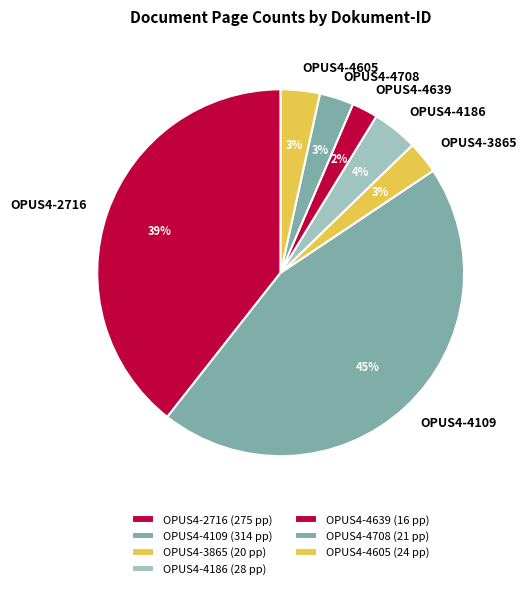

How many slices are in this pie chart?

7